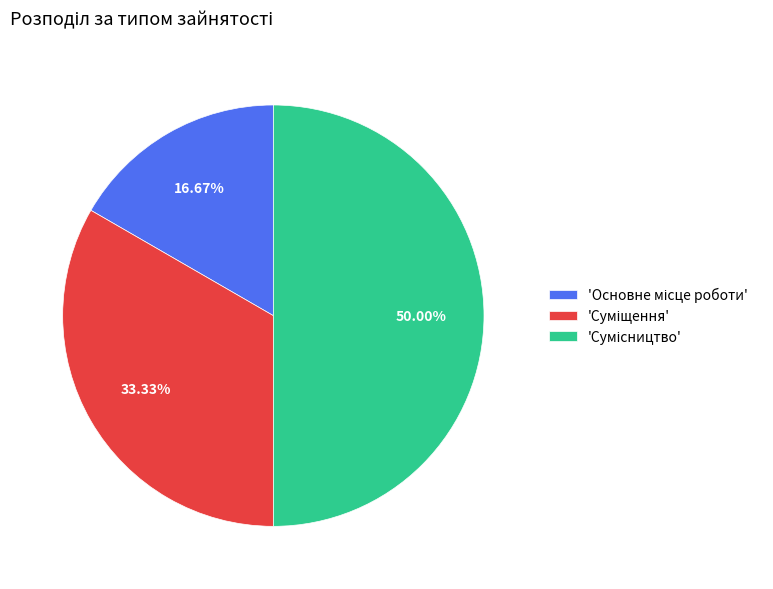

How many slices are in this pie chart?

3